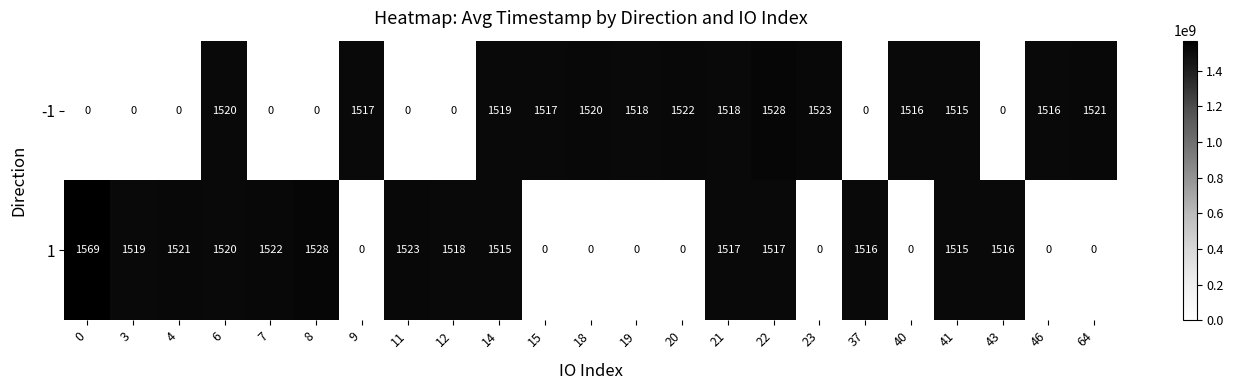

What is the maximum value for -1?

1528